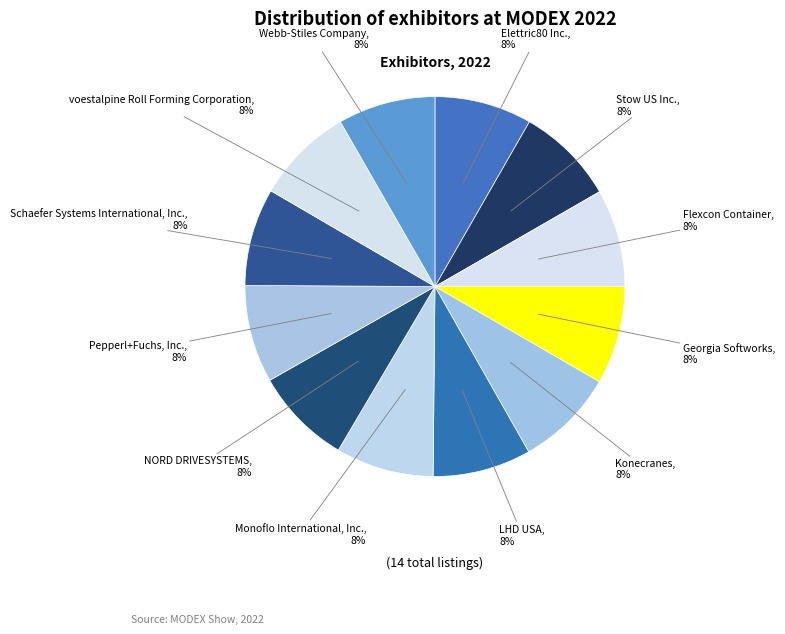

To the nearest percent, what portion does Webb-Stiles Company represent?

8%